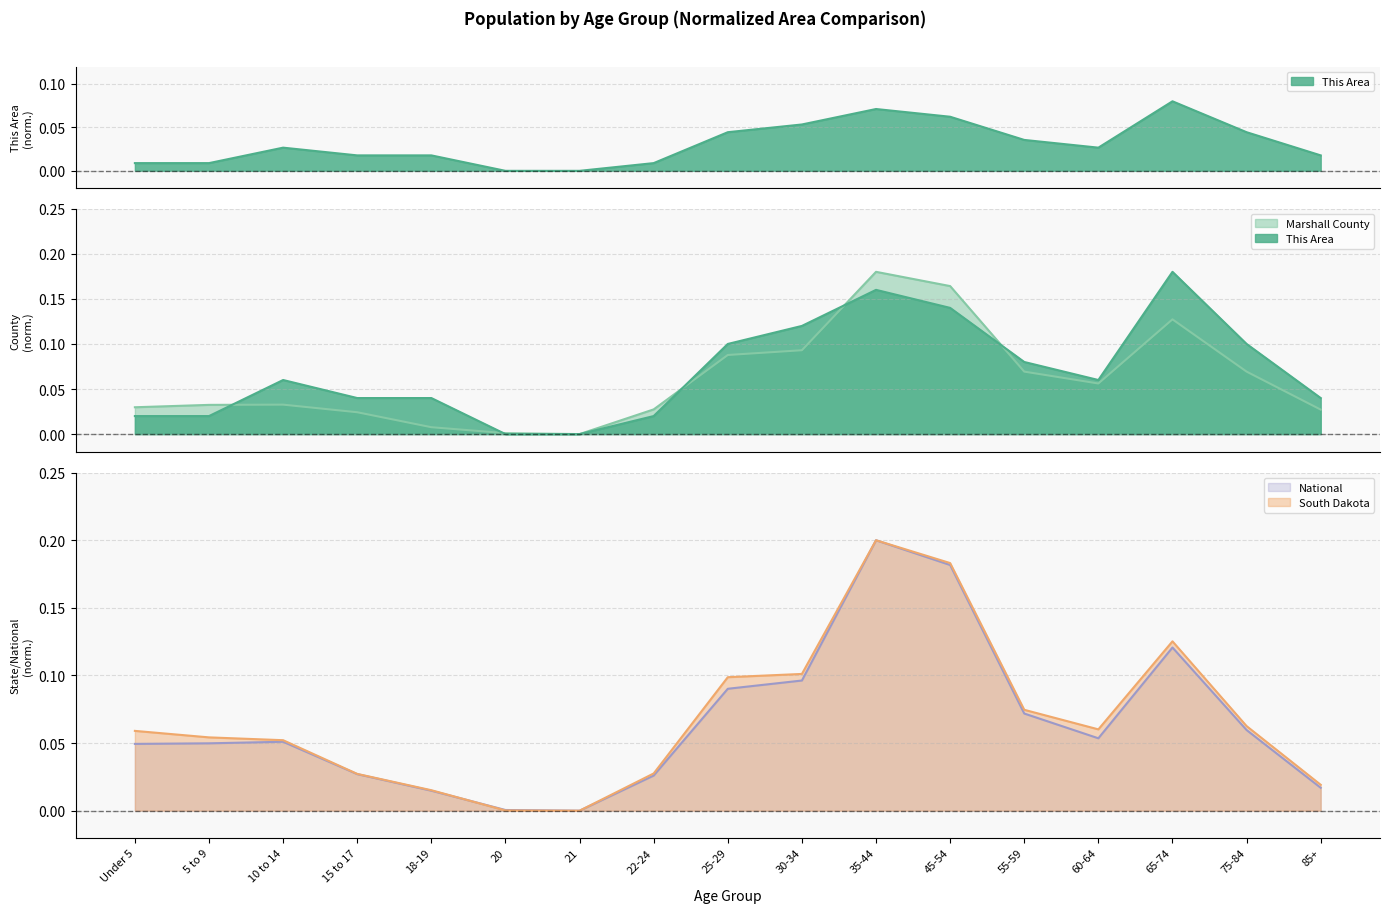

Which series has the largest total across all categories?

South Dakota